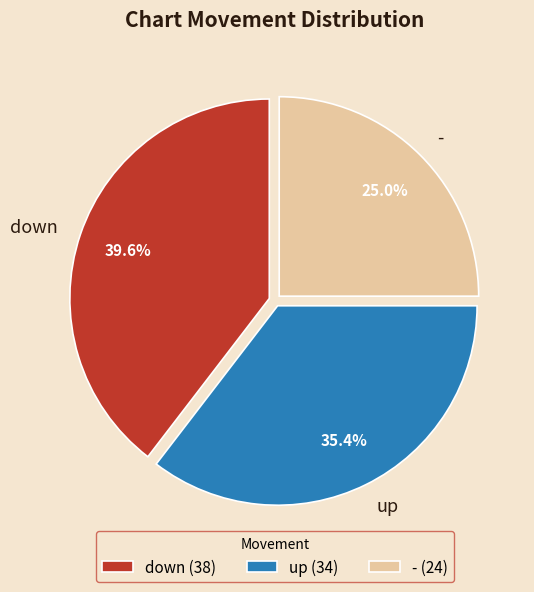

Do up and - together represent more than half of the pie?

Yes